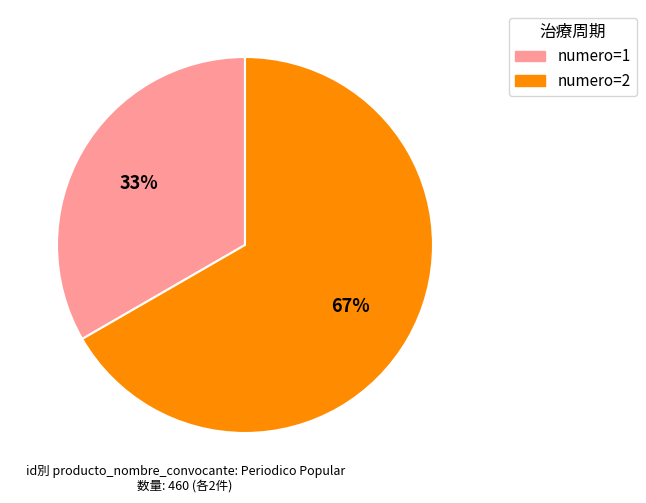

How many slices are in this pie chart?

2